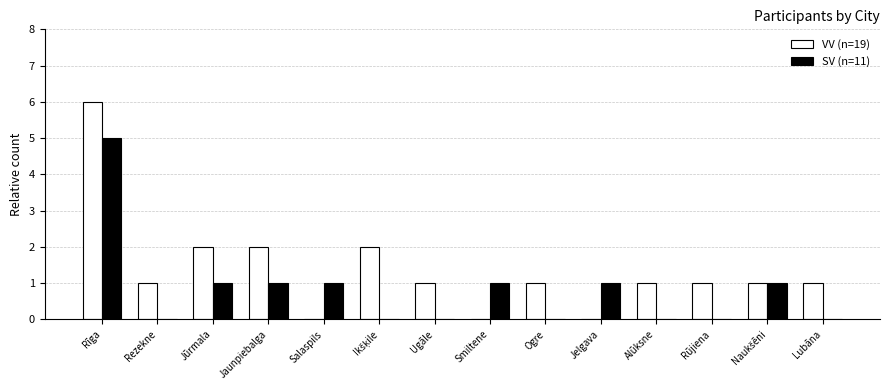

At which category is the sum across all series the highest?

Rīga